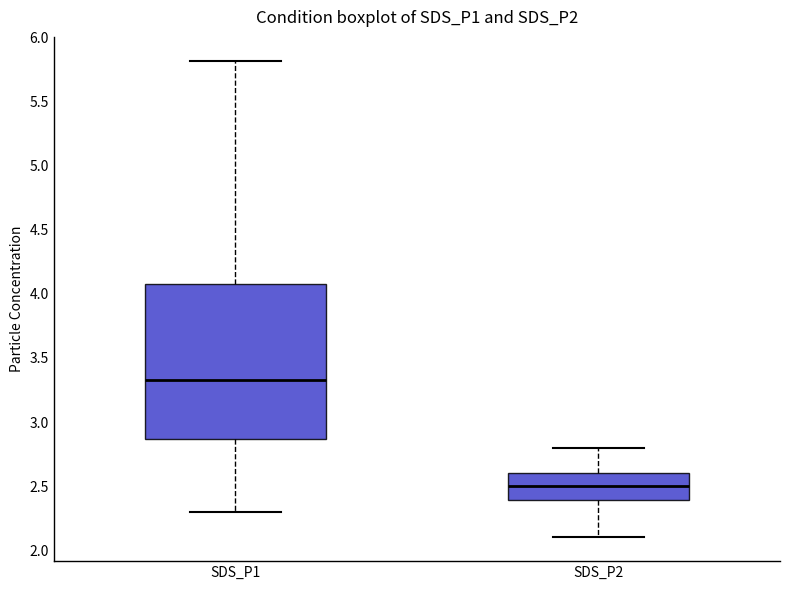

Reading left to right, read every box against the y-axis: the position of its median line, the range the box covers, and the ends of its whiskers. The values are not printed on the chart, so give them approximately, as read against the axis.

SDS_P1: median 3.35, box 2.85 to 4.10, whiskers 2.30 to 5.80
SDS_P2: median 2.50, box 2.40 to 2.60, whiskers 2.10 to 2.80